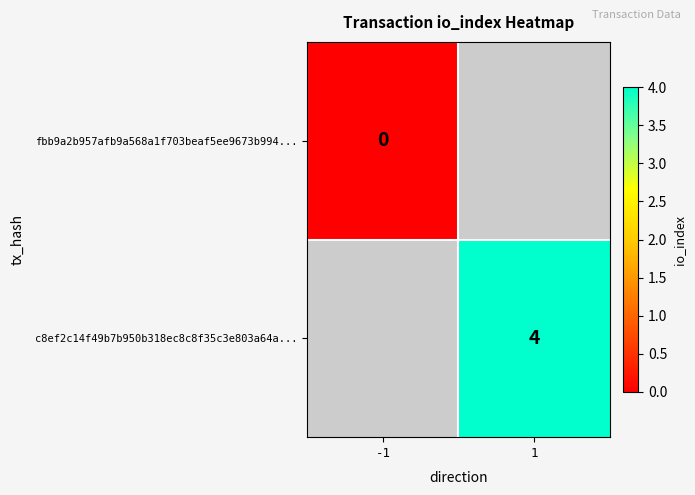

Is it true that c8ef2c14f49b7b950b318ec8c8f35c3e803a64a... equals 4 at 1?

True